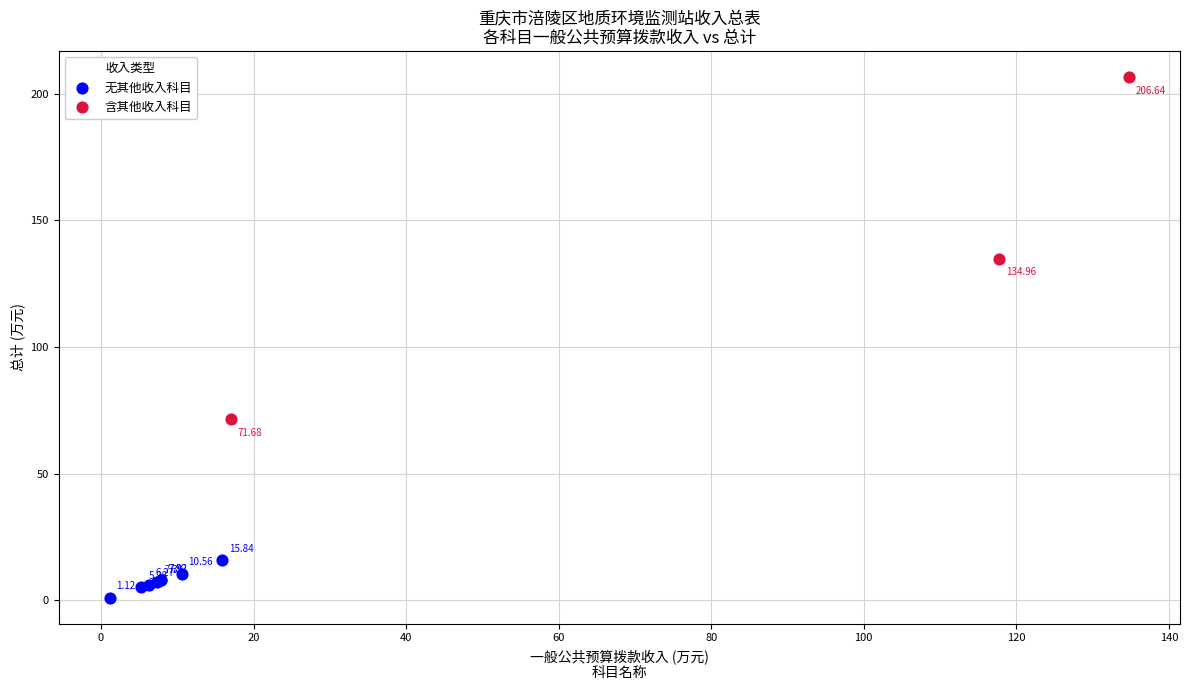

Which series reaches the maximum Y coordinate?

含其他收入科目